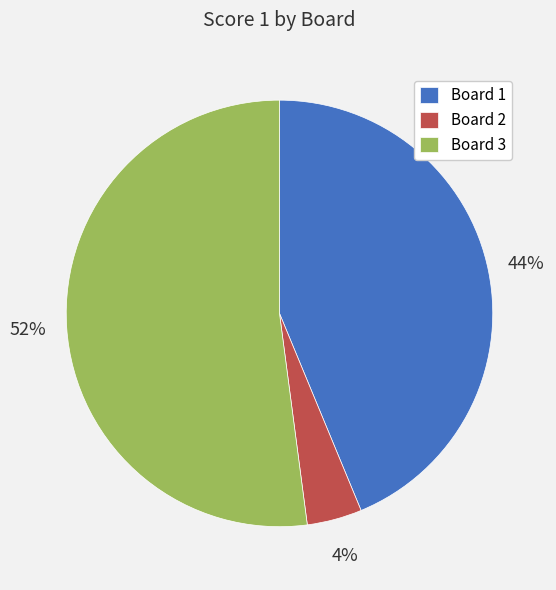

Do Board 3 and Board 2 together represent more than half of the pie?

Yes